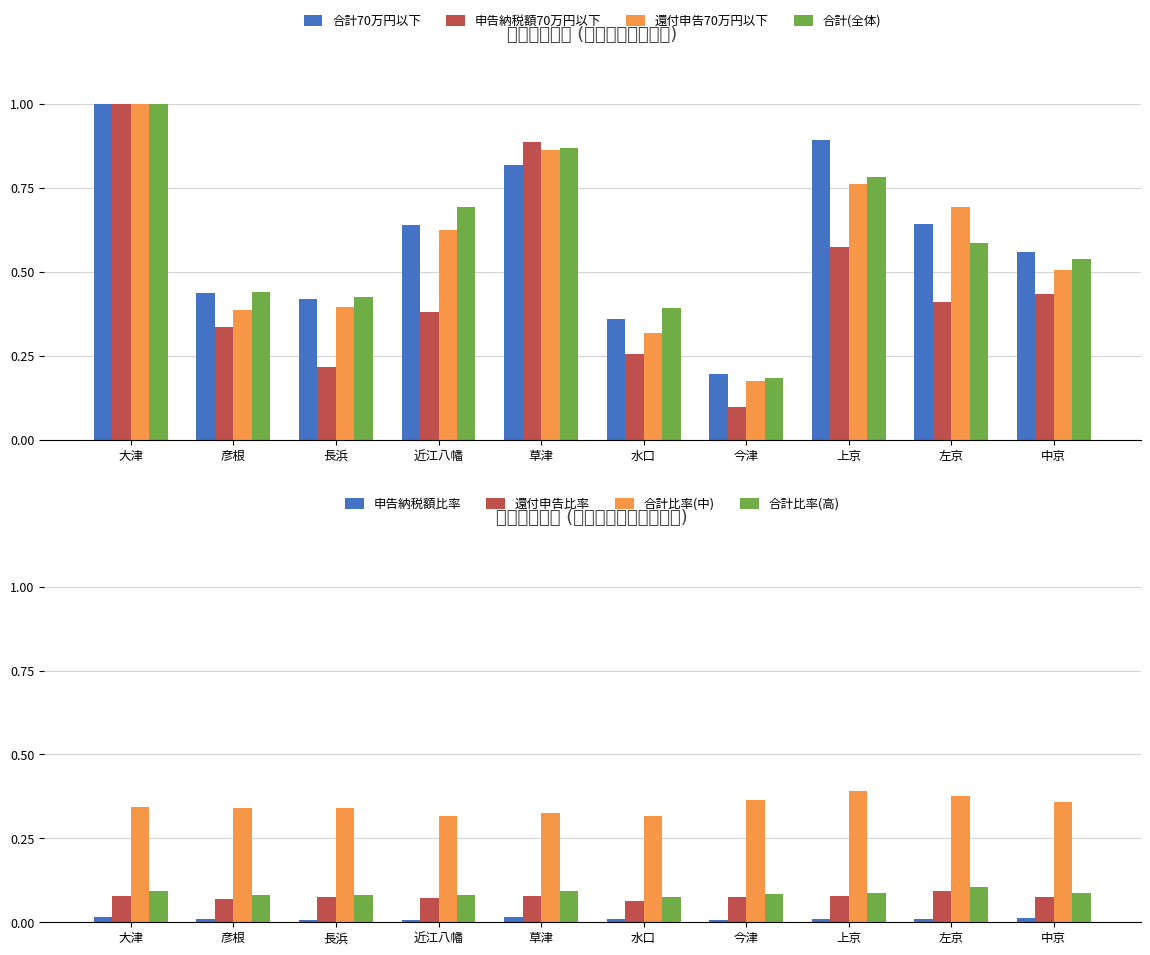

Are the bars horizontal?

No